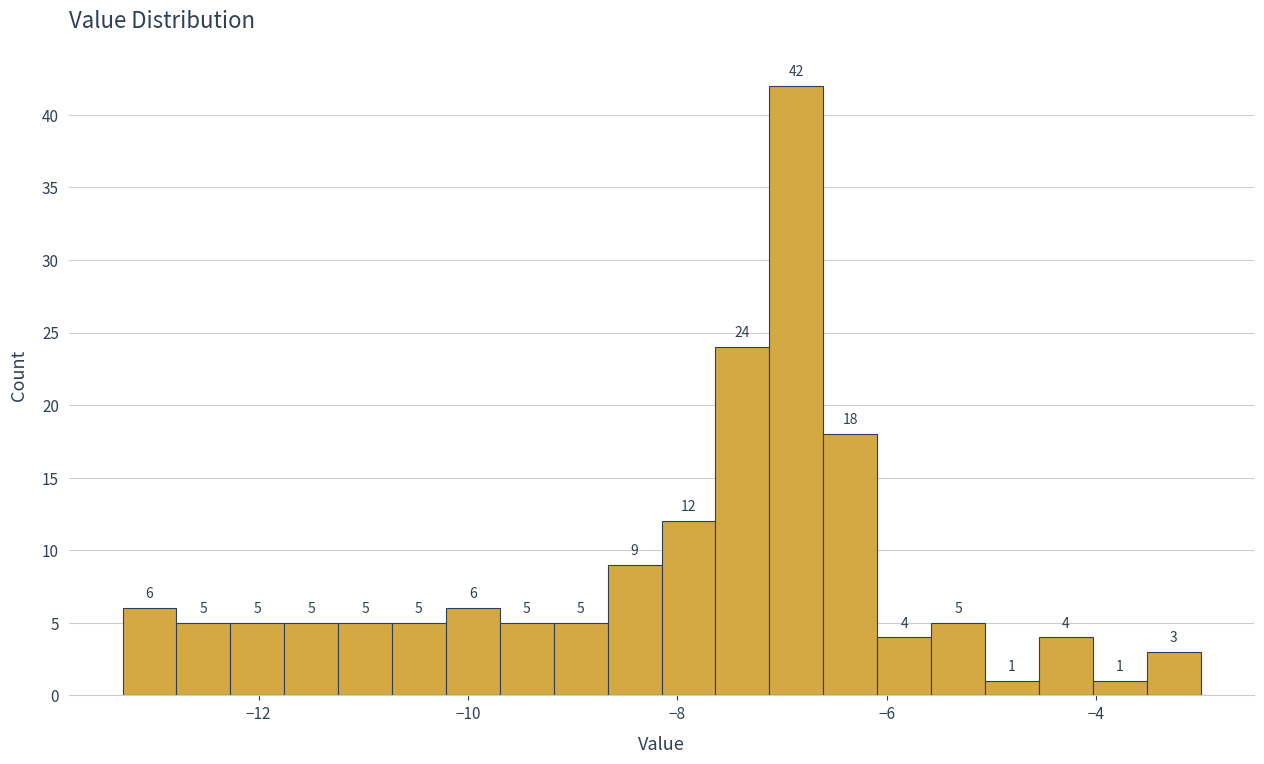

Read against the x-axis, roughly where is the centre of the tallest bar?

-6.8